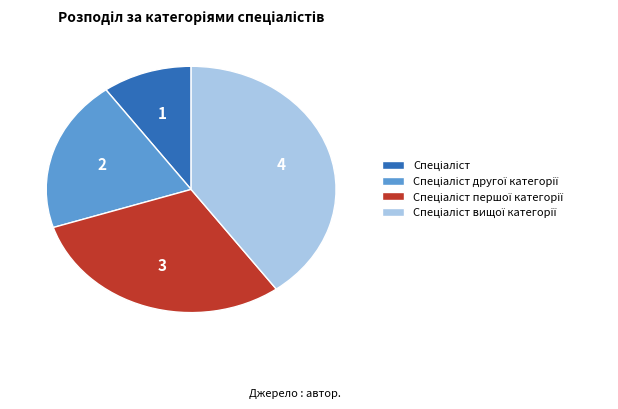

Does any single category account for the majority?

No